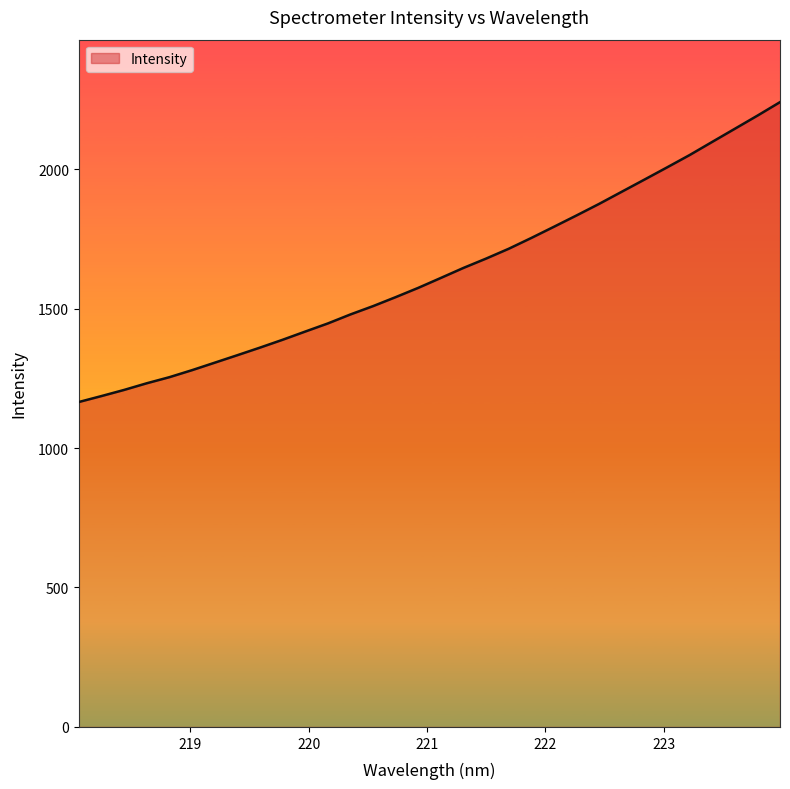

What is the difference between the maximum and minimum values?

1075.1